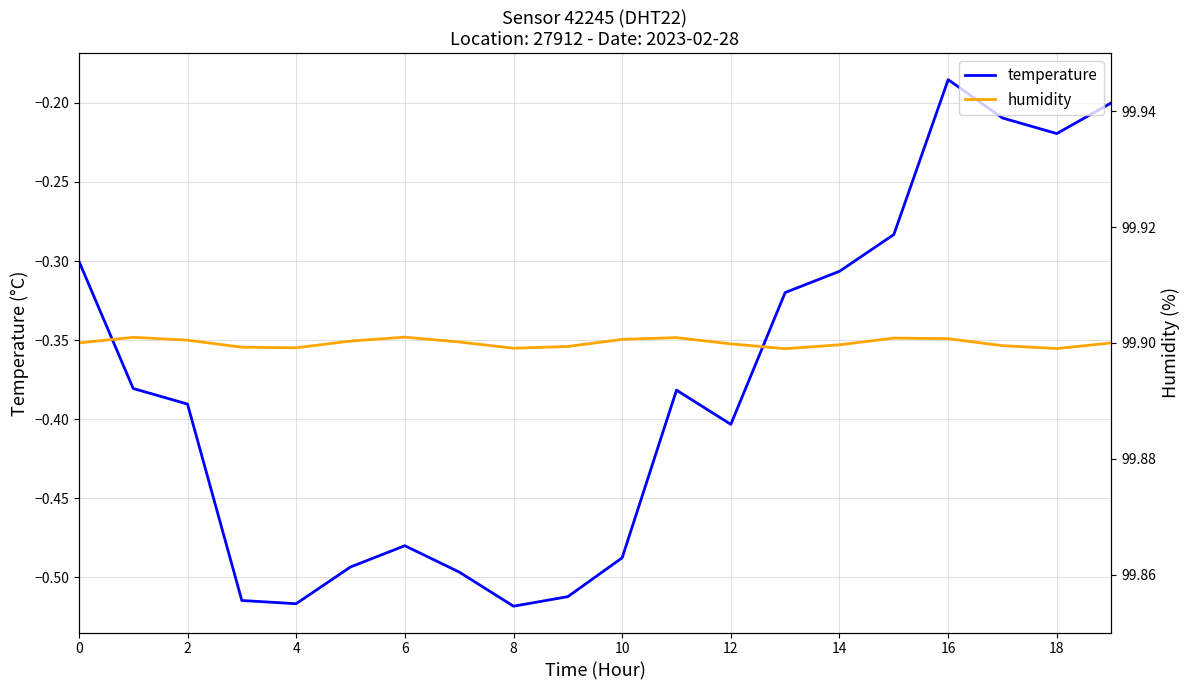

At which label does temperature reach its peak?

16